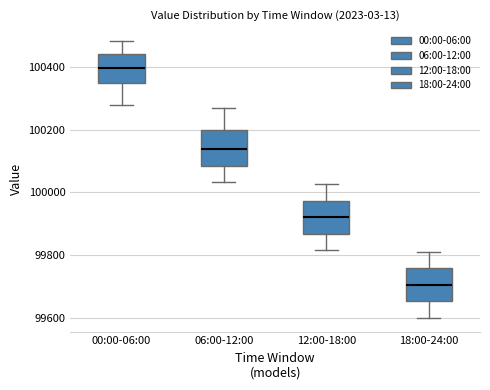

Where does the upper whisker of the box for 18:00-24:00 end on the y-axis? The values are not printed on the chart, so give them approximately, as read against the axis.

99820